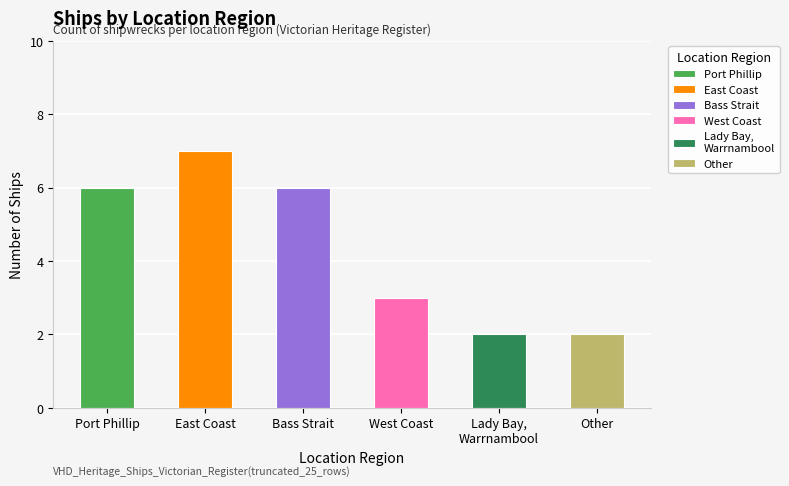

The value at Port Phillip is 1. True or false?

False